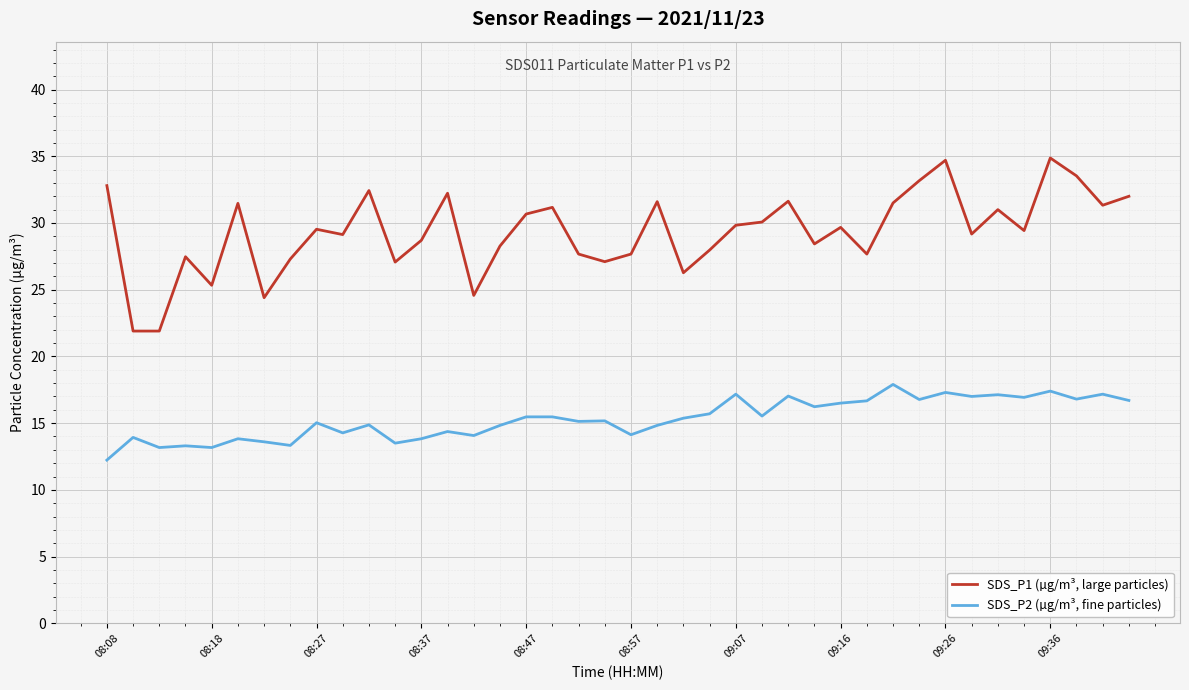

Which series has the largest total across all categories?

SDS_P1 (µg/m³, large particles)